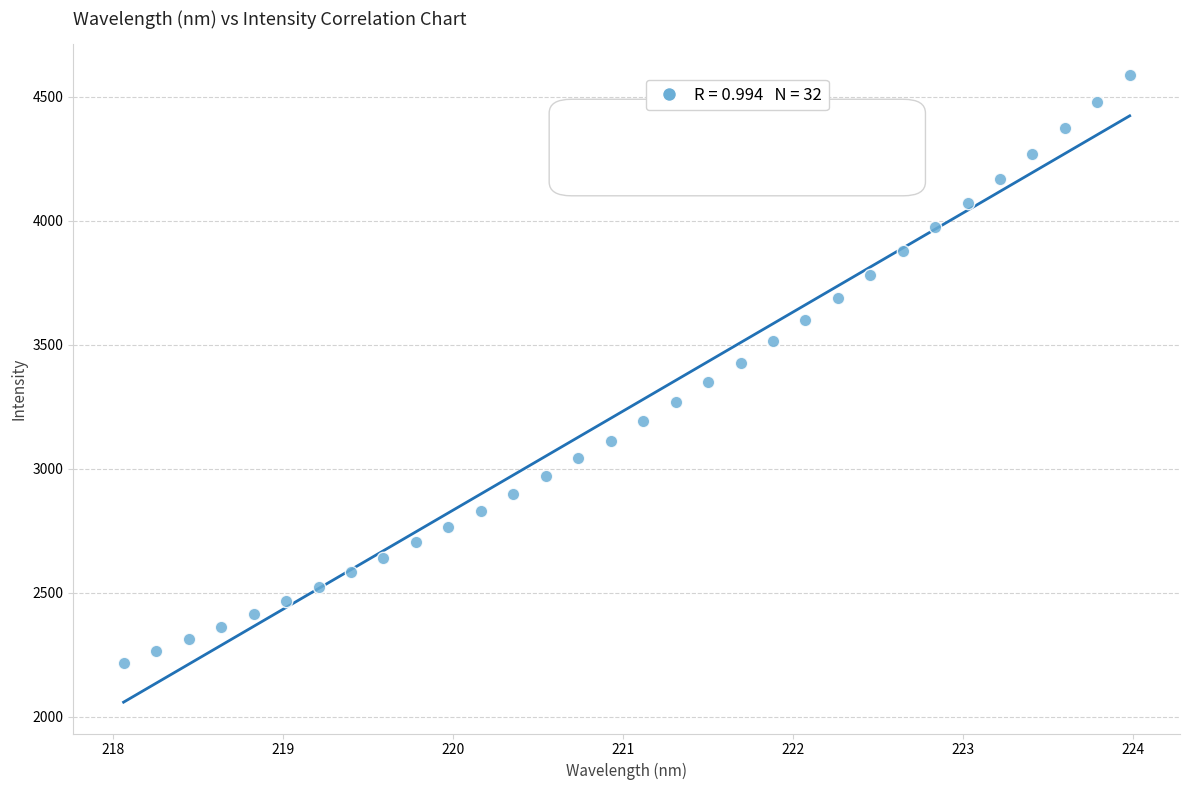

What is the range of X values (max minus min)?

5.9